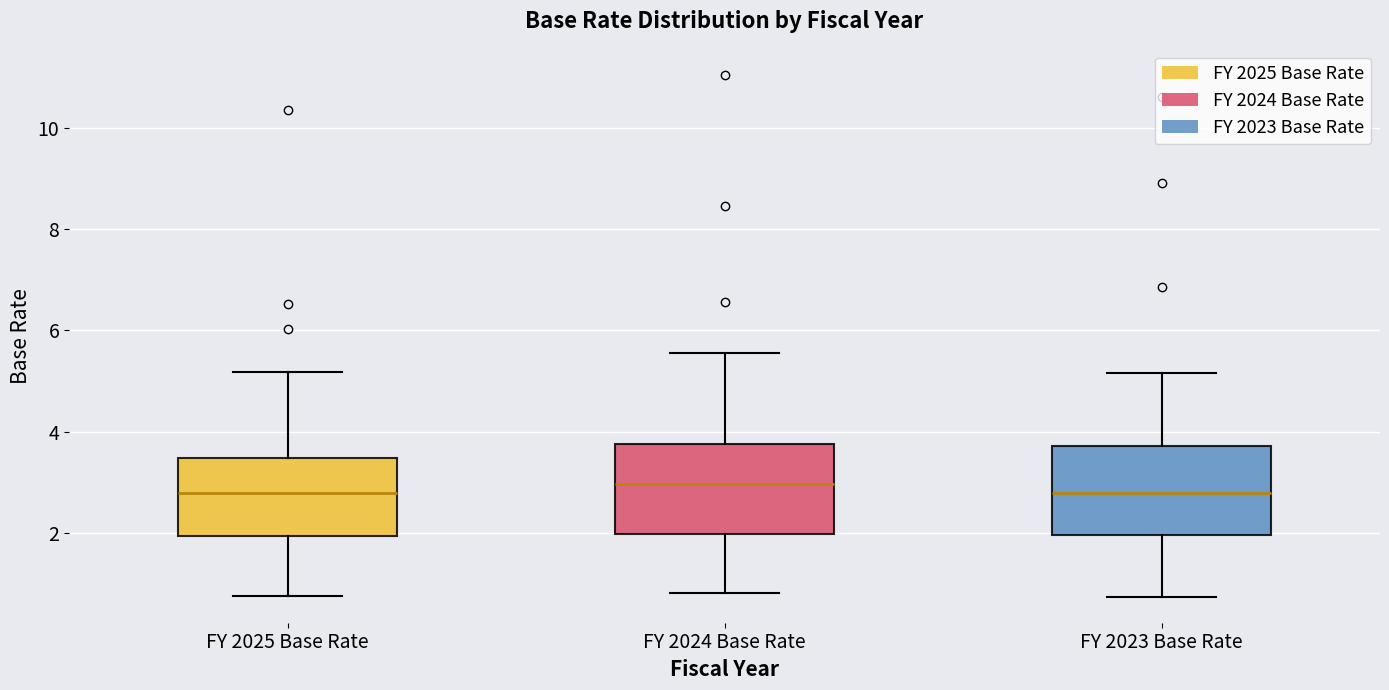

Reading left to right, transcribe this box plot: for each box, give where its median line is, the range the box spans, and where its two whiskers end, as read against the y-axis. The values are not printed on the chart, so give them approximately, as read against the axis.

FY 2025 Base Rate: median 2.8, box 2.0 to 3.4, whiskers 0.8 to 5.2
FY 2024 Base Rate: median 3.0, box 2.0 to 3.8, whiskers 0.8 to 5.6
FY 2023 Base Rate: median 2.8, box 2.0 to 3.8, whiskers 0.8 to 5.2